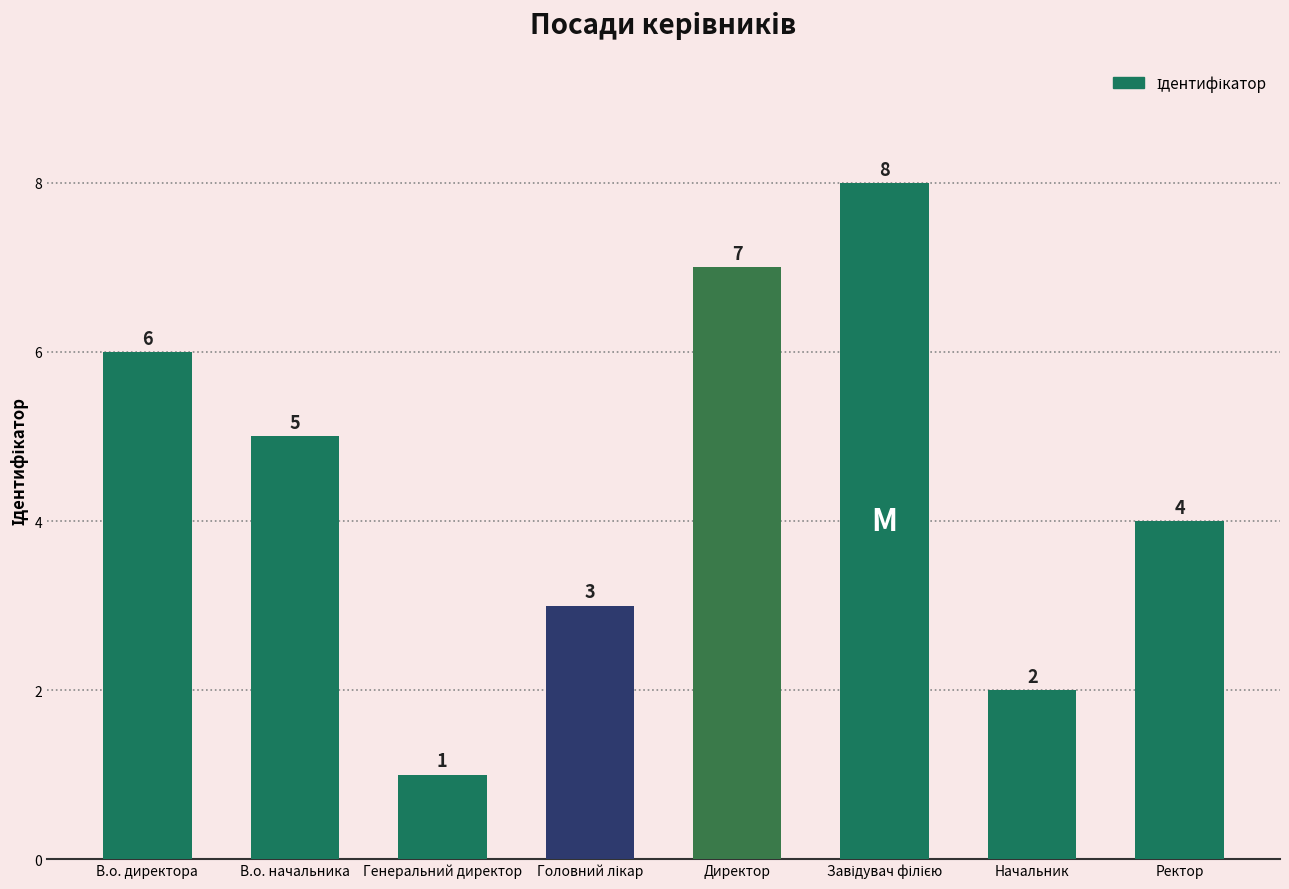

Where is the data nearest to the value 4?

Ректор